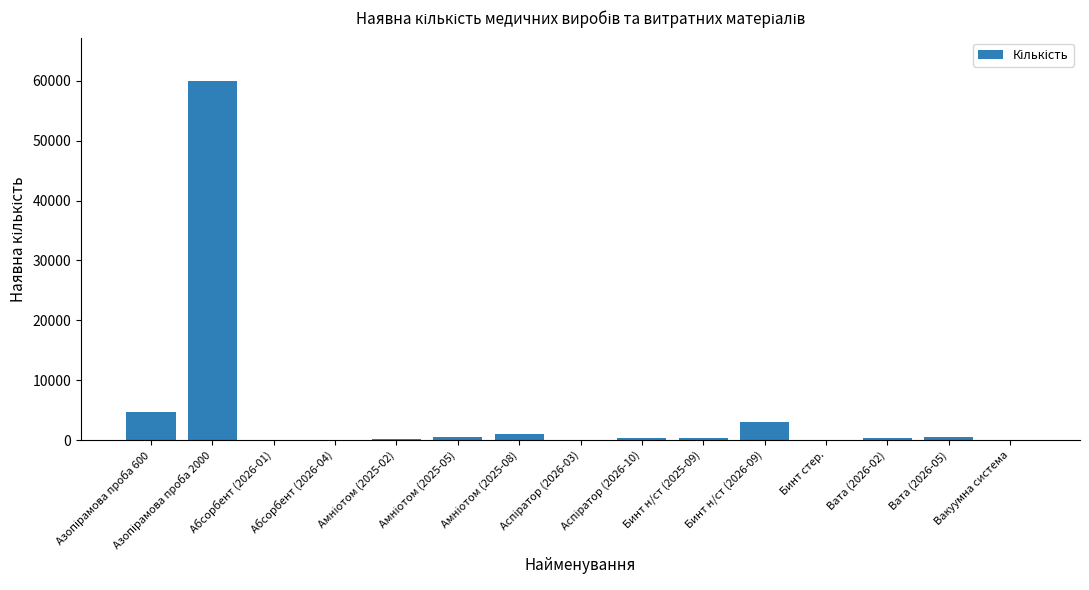

What is the sum of all values?

71178